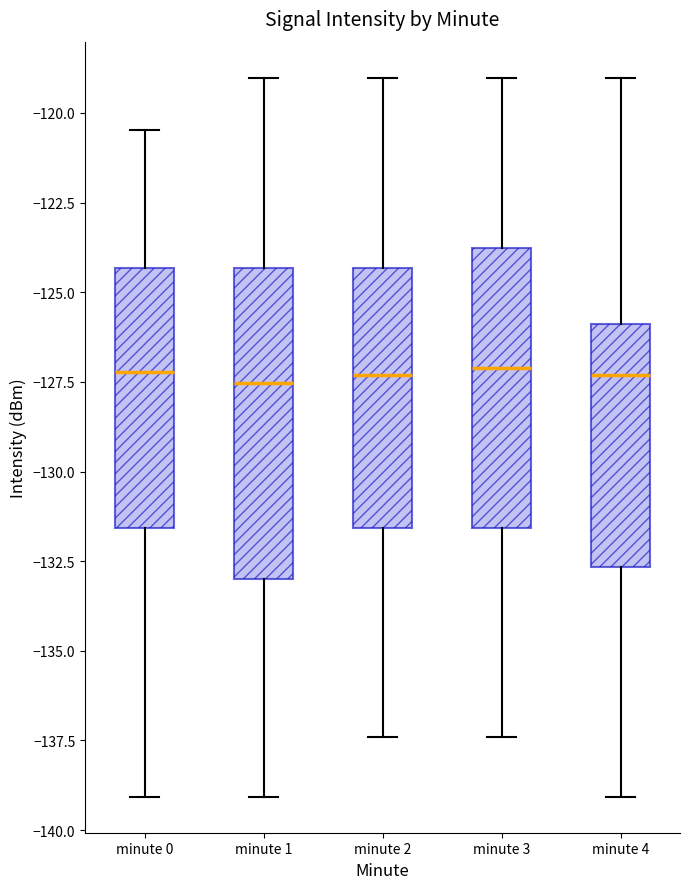

Reading left to right, transcribe this box plot: for each box, give where its median line is, the range the box spans, and where its two whiskers end, as read against the y-axis. The values are not printed on the chart, so give them approximately, as read against the axis.

minute 0: median -127.0, box -131.5 to -124.5, whiskers -139.0 to -120.5
minute 1: median -127.5, box -133.0 to -124.5, whiskers -139.0 to -119.0
minute 2: median -127.5, box -131.5 to -124.5, whiskers -137.5 to -119.0
minute 3: median -127.0, box -131.5 to -124.0, whiskers -137.5 to -119.0
minute 4: median -127.5, box -132.5 to -126.0, whiskers -139.0 to -119.0